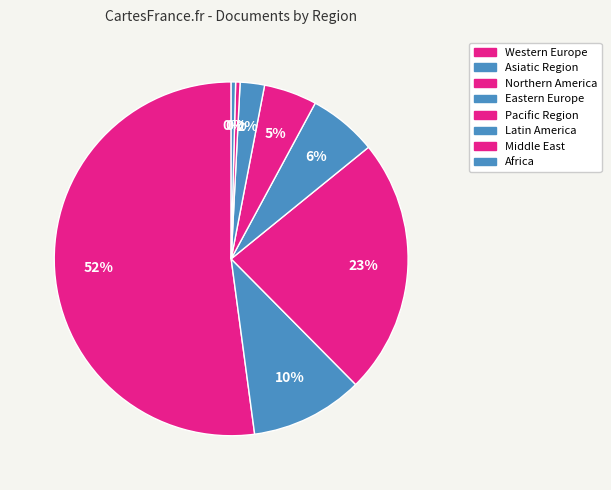

How many segments does this pie chart have?

8